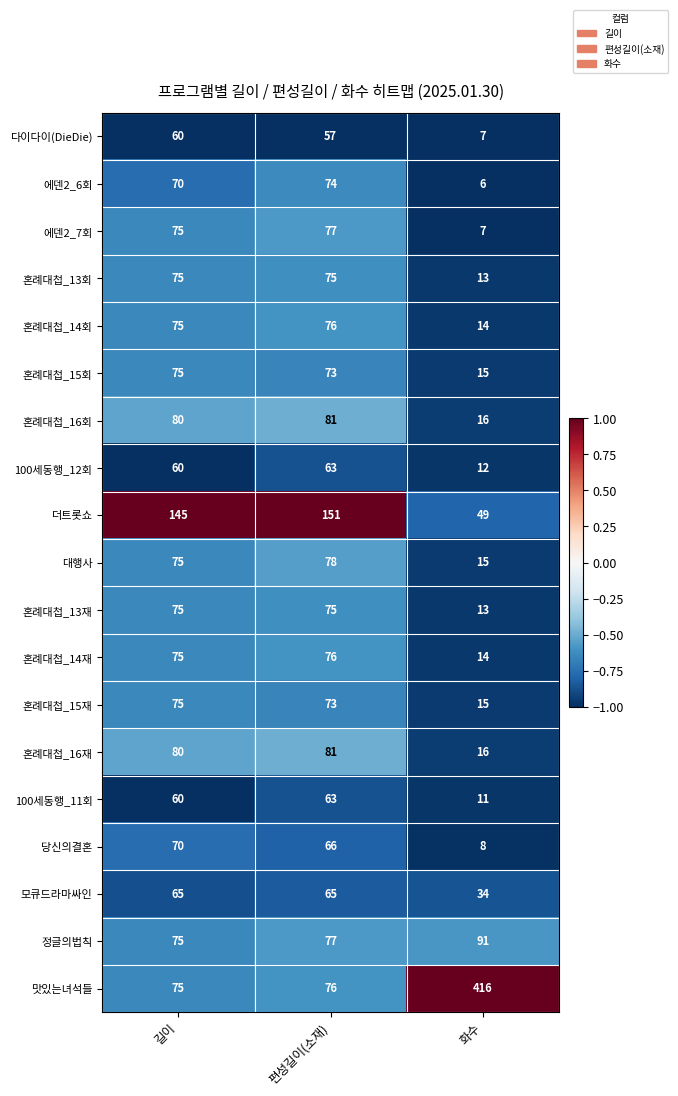

Which series has the largest range (max minus min)?

맛있는녀석들